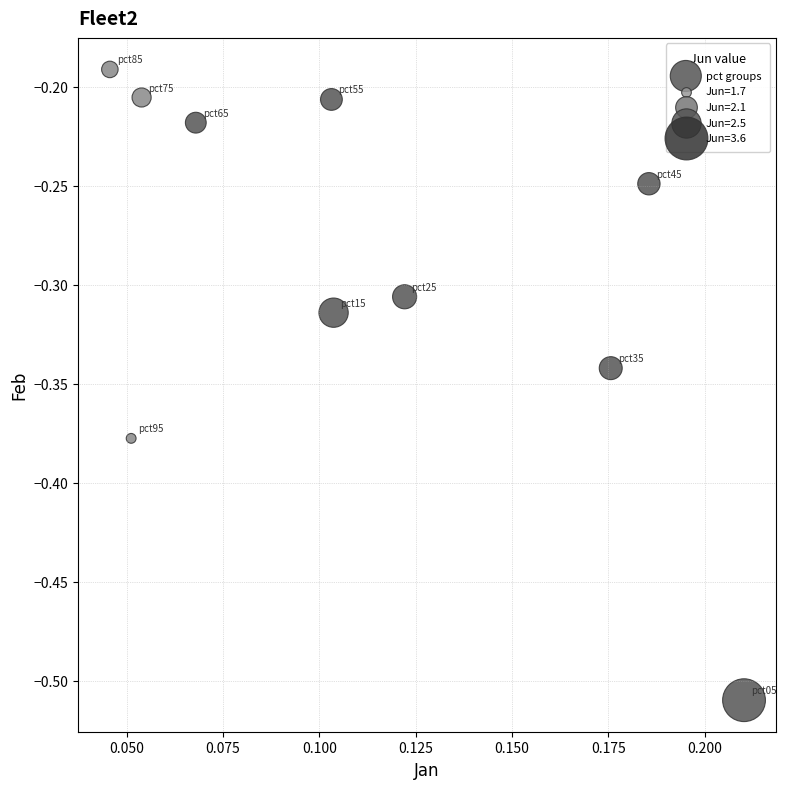

What is the range of Y values (max minus min)?

0.3